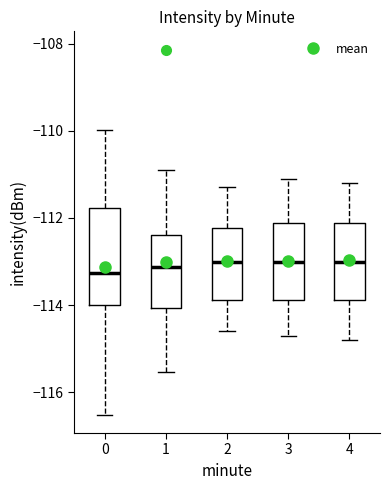

Where does the lower whisker of the box at x = 3 end on the y-axis? The values are not printed on the chart, so give them approximately, as read against the axis.

-114.6